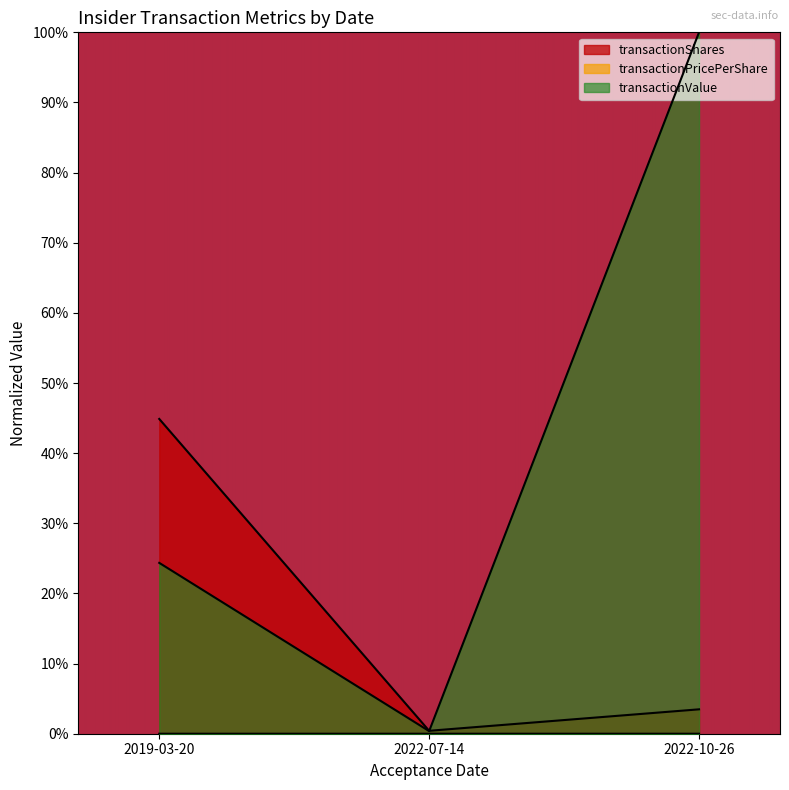

Rank the series by their average value, from lowest to highest.

transactionPricePerShare, transactionShares, transactionValue